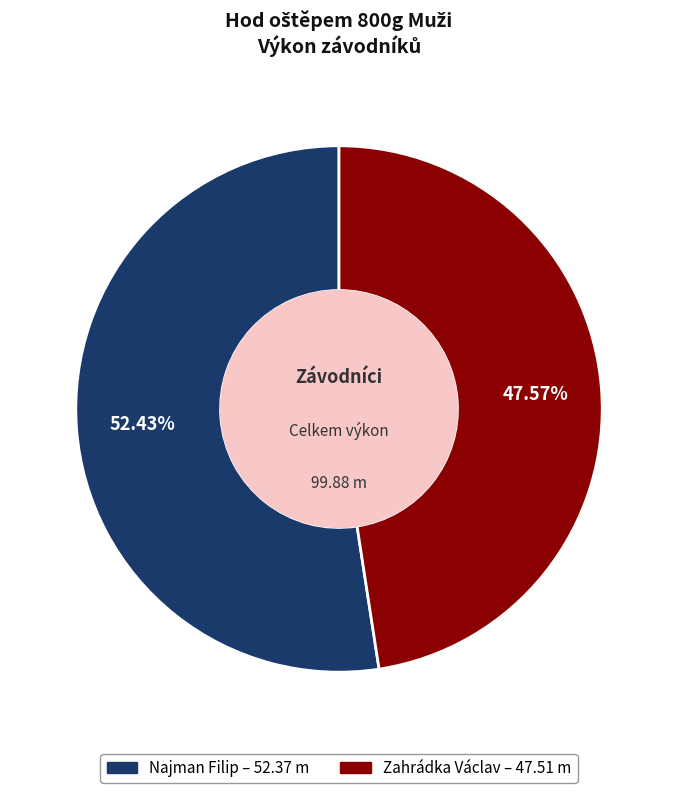

The Najman Filip slice represents 47% of the pie. True or false?

False